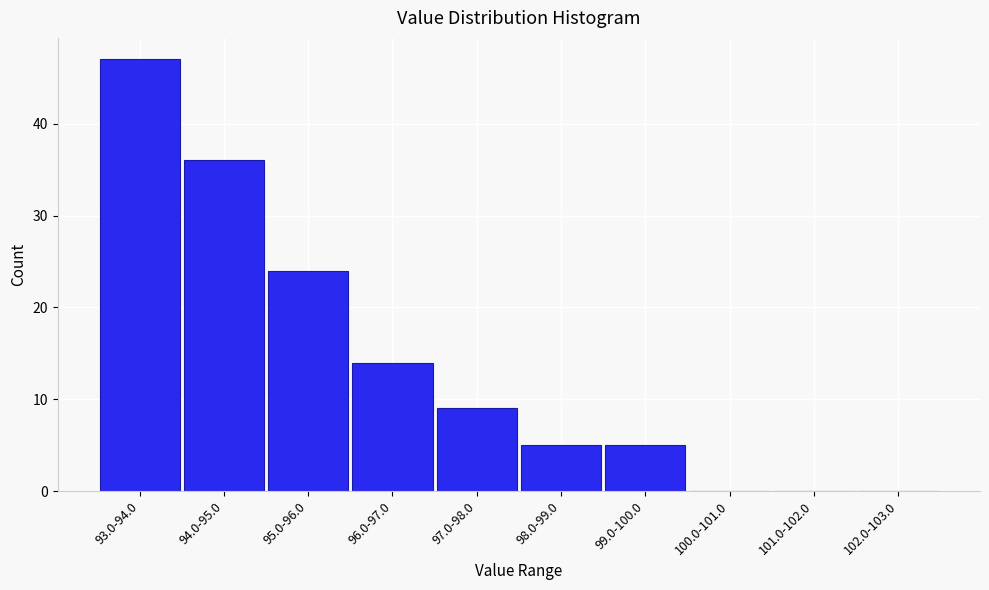

Reading left to right, transcribe all the data shown in this chart.

93.0-94.0=47	94.0-95.0=36	95.0-96.0=24	96.0-97.0=14	97.0-98.0=9	98.0-99.0=5	99.0-100.0=5	100.0-101.0=0	101.0-102.0=0	102.0-103.0=0